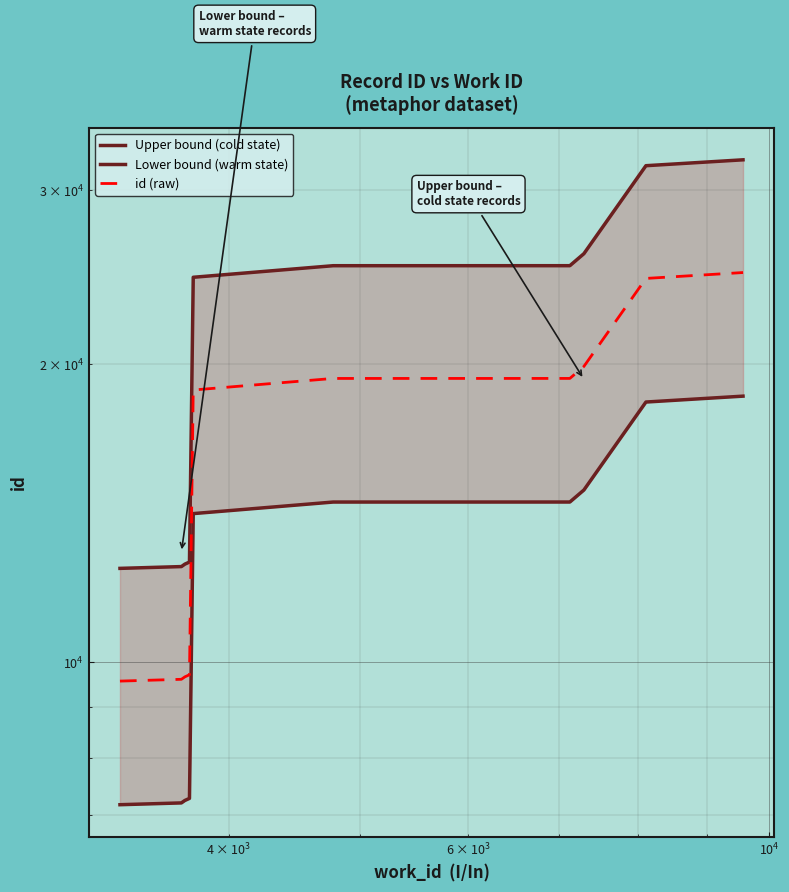

What is the maximum value shown in the chart?

32184.1